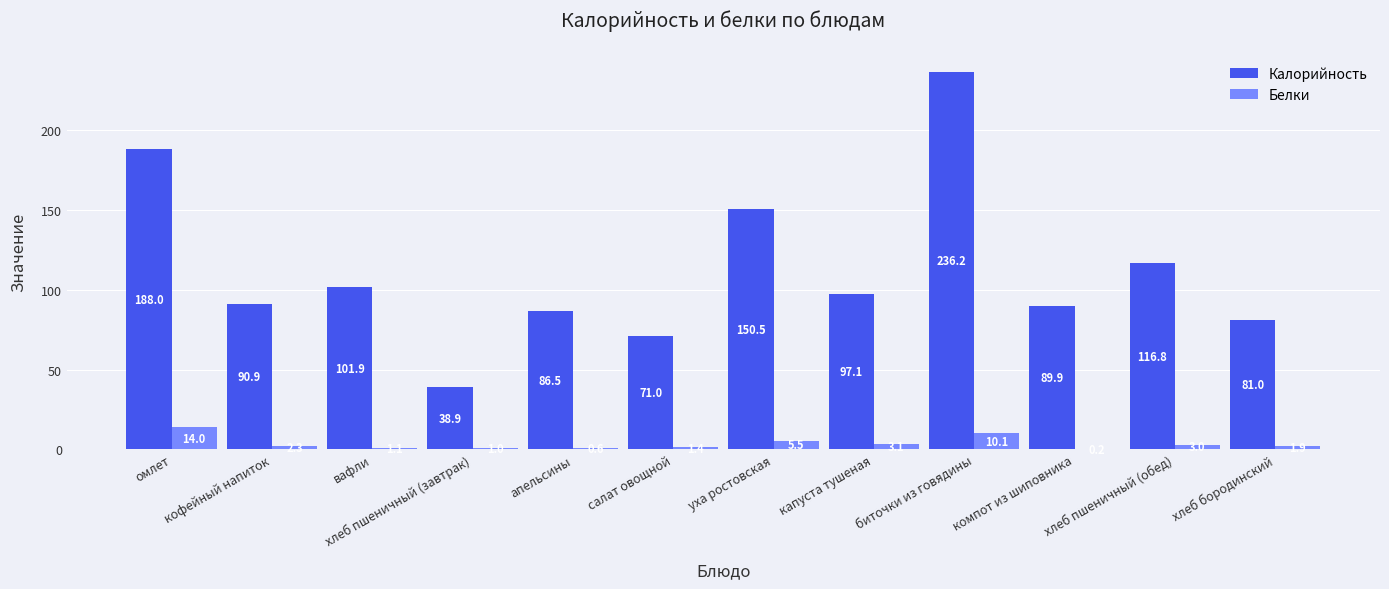

The value of Калорийность at апельсины is 19.0. True or false?

False